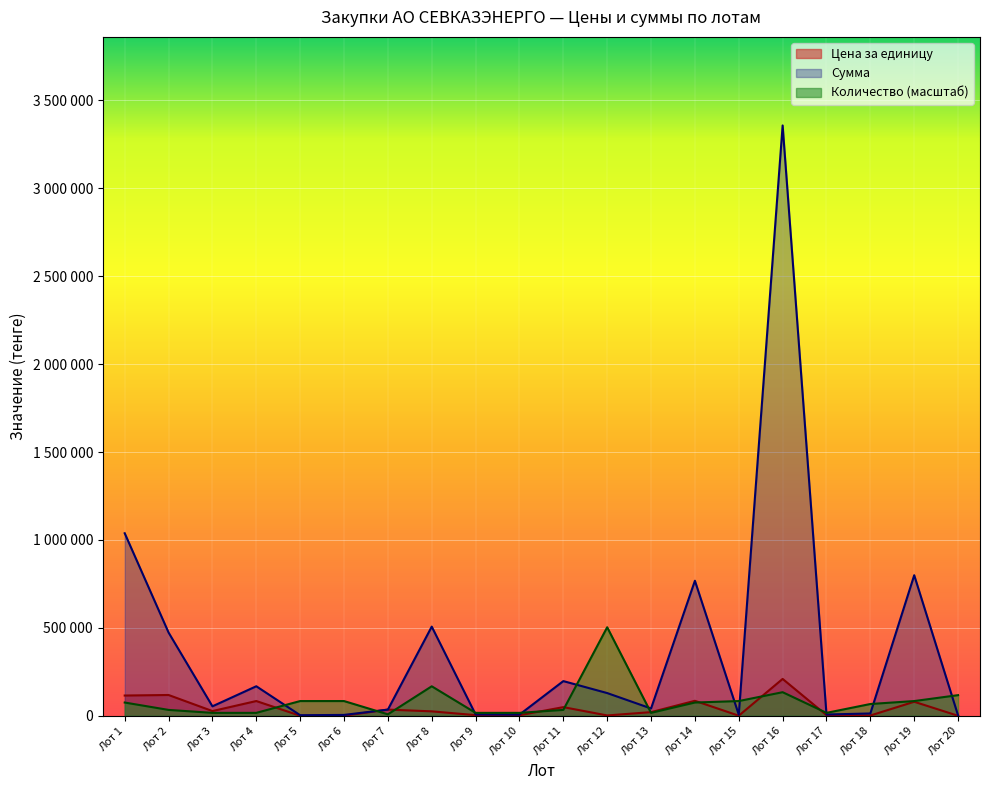

The value of Сумма at Лот 5 is 5267.1. True or false?

False